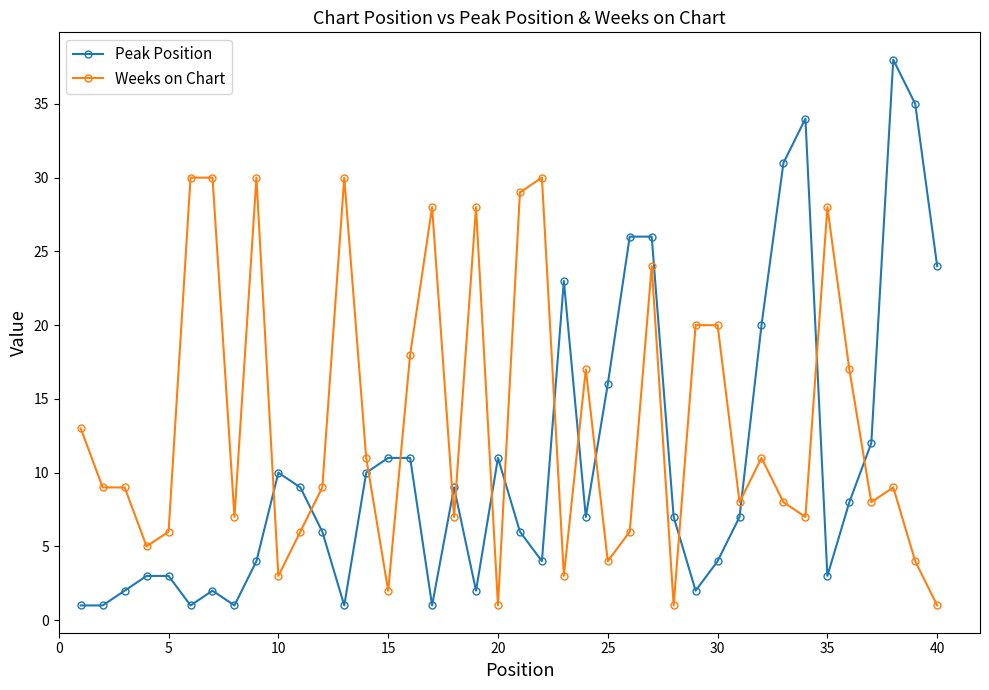

Rank the series by their average value, from lowest to highest.

Peak Position, Weeks on Chart